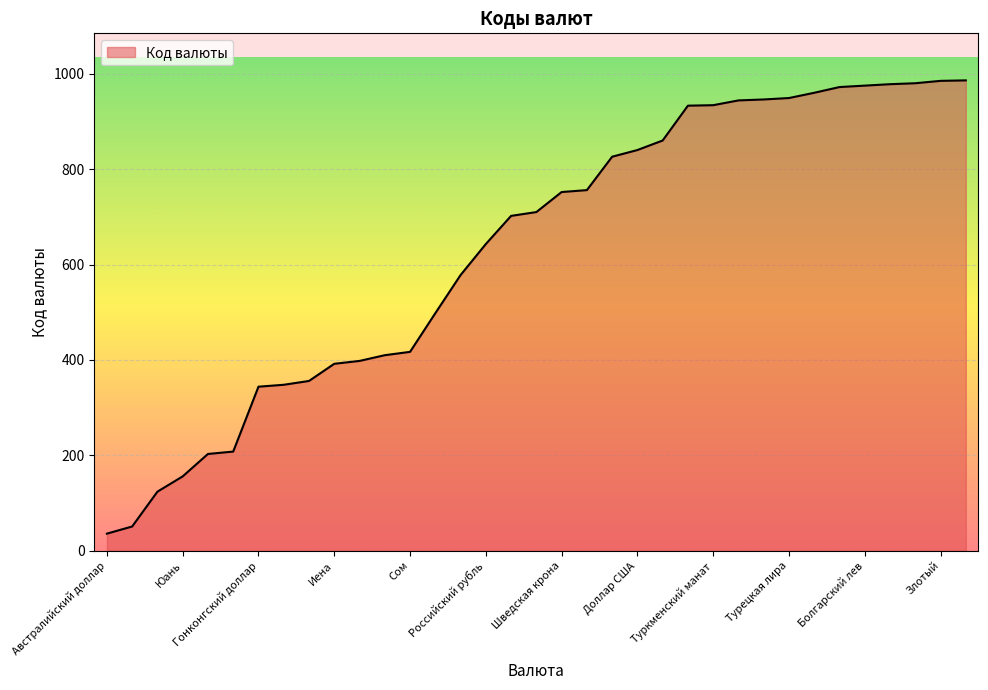

What is the maximum value shown in the chart?

986